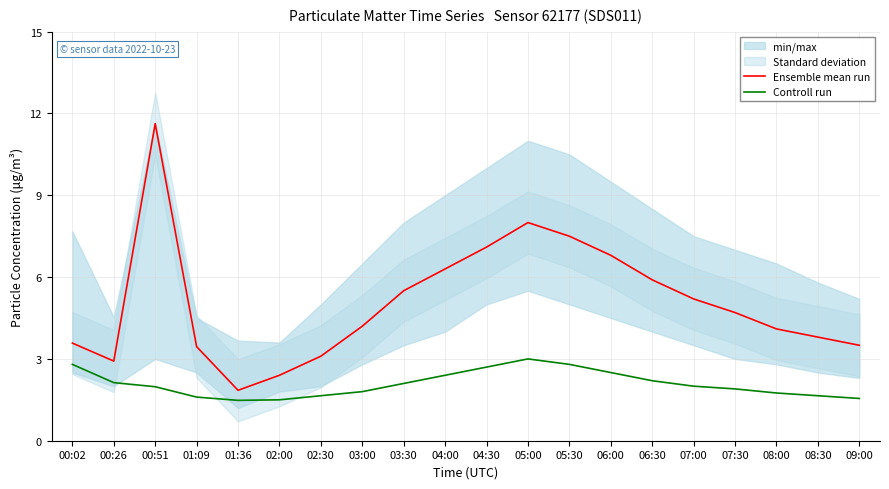

What is the label of the 14th point from the right?

02:30